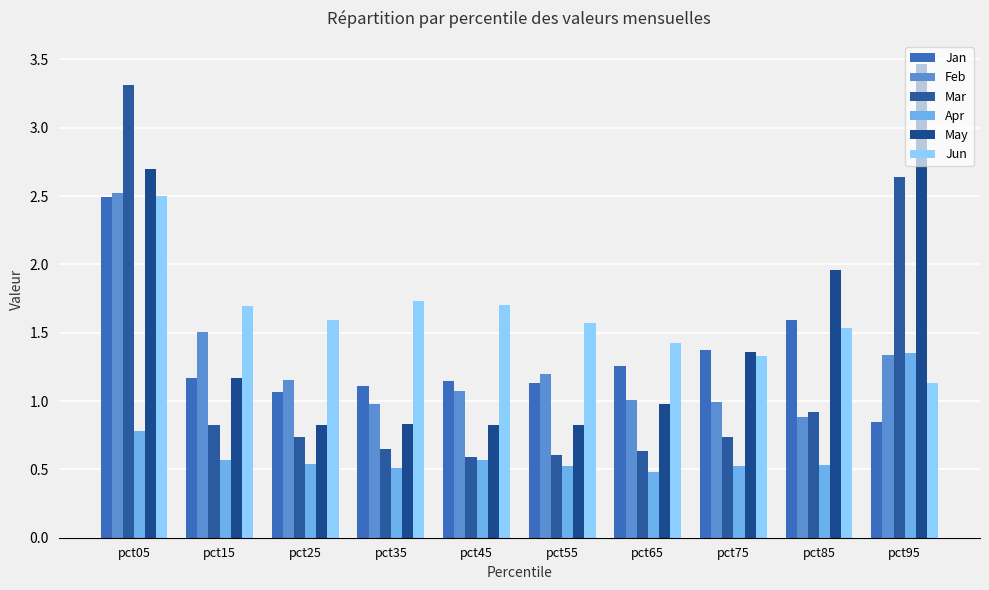

What is the value of the Mar bar at the 2nd from the left?

0.8